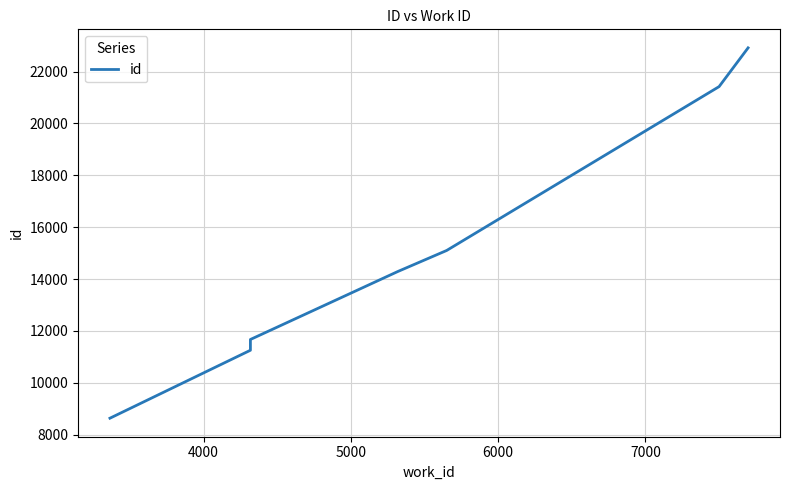

What is the difference between the second highest and minimum values?

12780